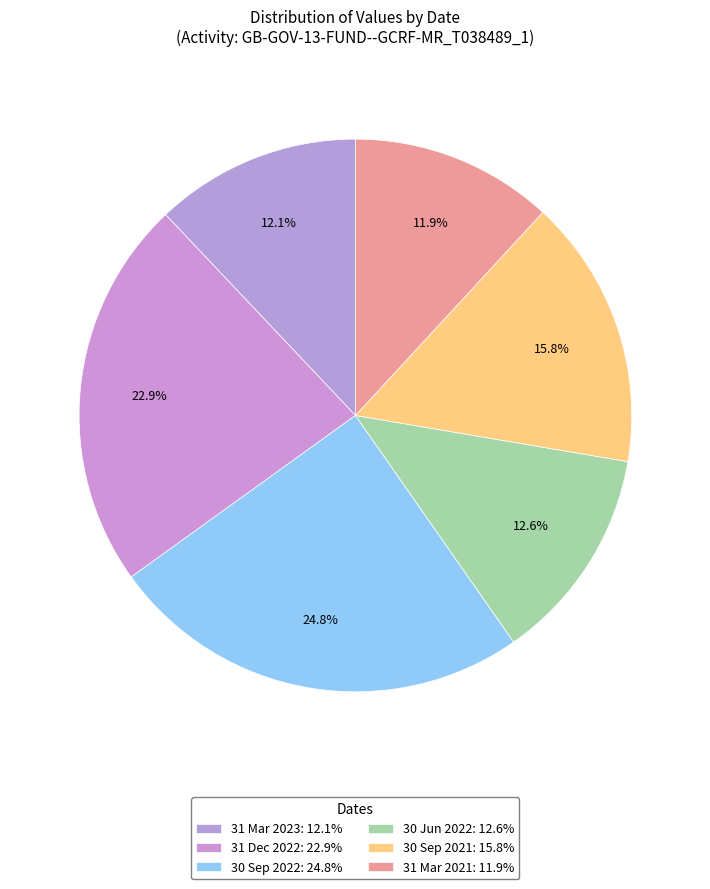

How many slices are in this pie chart?

6